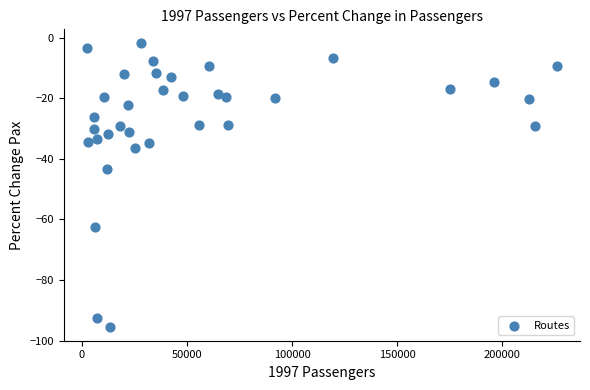

What is the range of Y values (max minus min)?

93.4